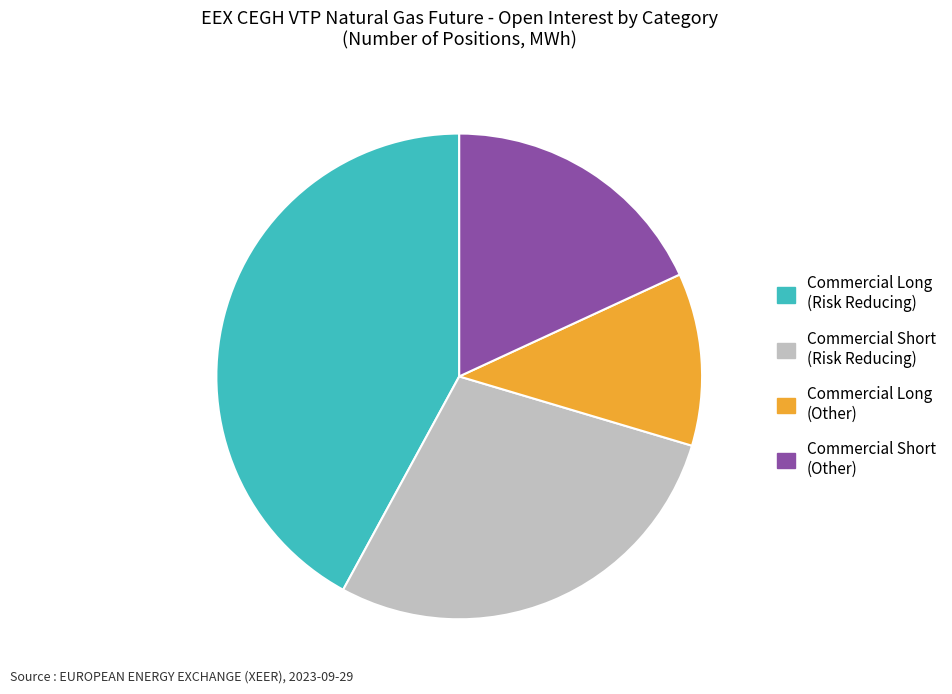

Is there any slice that represents more than half of the pie?

No